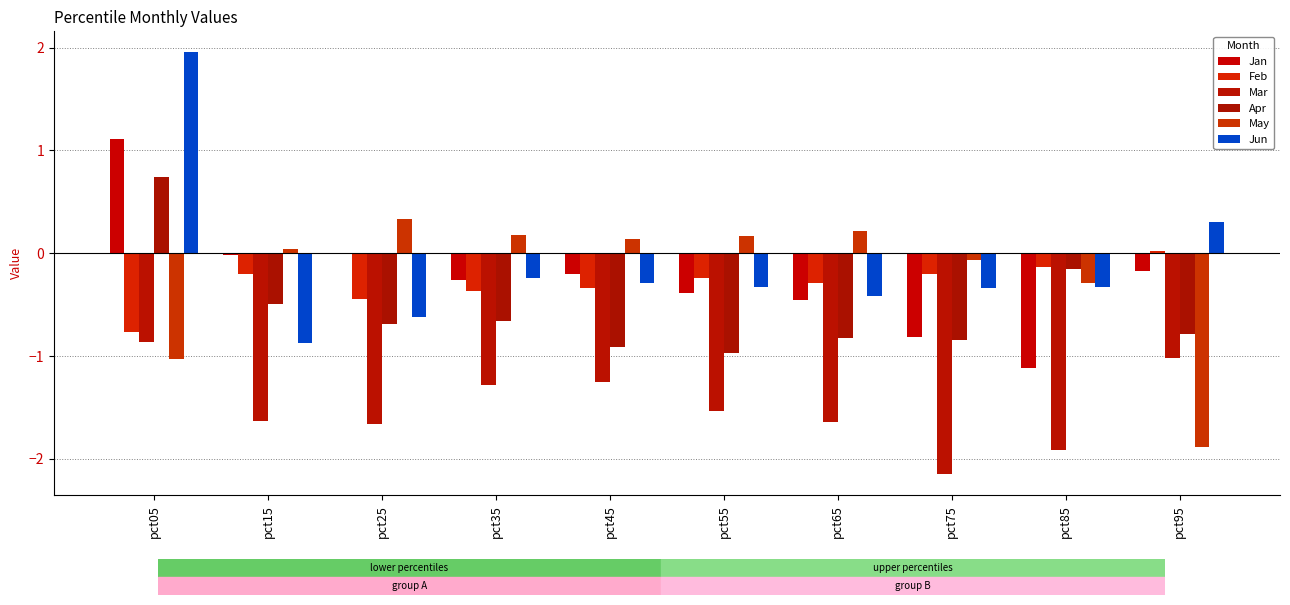

Reading left to right, what are all the values shown in this chart?

Jan: pct05=1.1	pct15=-0.0	pct25=-0.0	pct35=-0.3	pct45=-0.2	pct55=-0.4	pct65=-0.5	pct75=-0.8	pct85=-1.1	pct95=-0.2
Feb: pct05=-0.8	pct15=-0.2	pct25=-0.4	pct35=-0.4	pct45=-0.3	pct55=-0.2	pct65=-0.3	pct75=-0.2	pct85=-0.1	pct95=0.0
Mar: pct05=-0.9	pct15=-1.6	pct25=-1.7	pct35=-1.3	pct45=-1.2	pct55=-1.5	pct65=-1.6	pct75=-2.2	pct85=-1.9	pct95=-1.0
Apr: pct05=0.7	pct15=-0.5	pct25=-0.7	pct35=-0.7	pct45=-0.9	pct55=-1.0	pct65=-0.8	pct75=-0.8	pct85=-0.1	pct95=-0.8
May: pct05=-1.0	pct15=0.0	pct25=0.3	pct35=0.2	pct45=0.1	pct55=0.2	pct65=0.2	pct75=-0.1	pct85=-0.3	pct95=-1.9
Jun: pct05=2.0	pct15=-0.9	pct25=-0.6	pct35=-0.2	pct45=-0.3	pct55=-0.3	pct65=-0.4	pct75=-0.3	pct85=-0.3	pct95=0.3